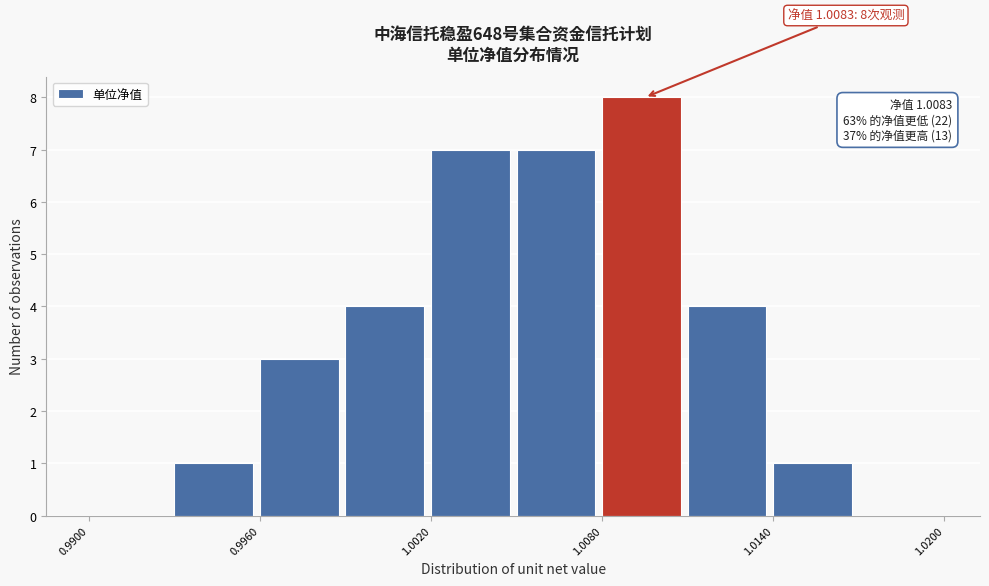

Around what value on the x-axis is the tallest bar? Give the approximate position of its centre, as read against the axis.

1.009